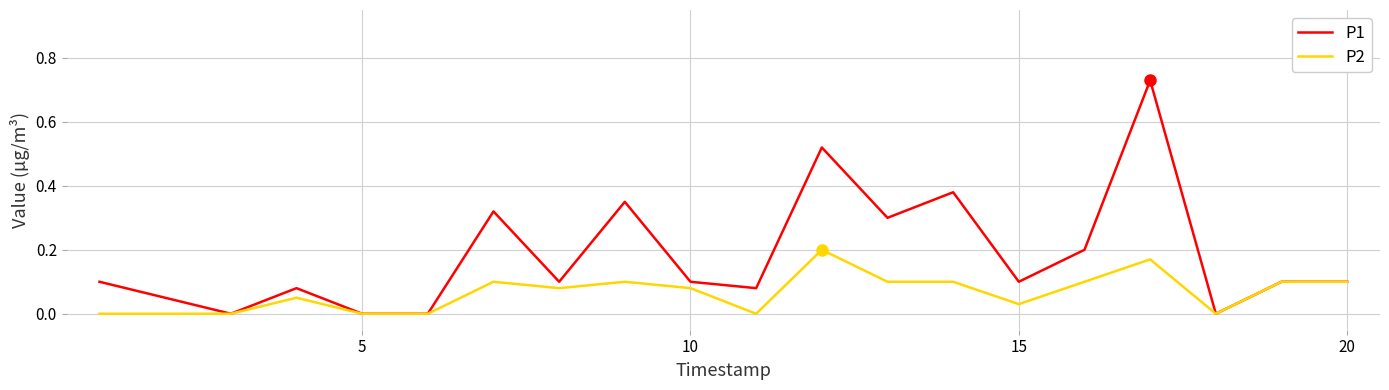

Which series has the widest spread of values?

P1